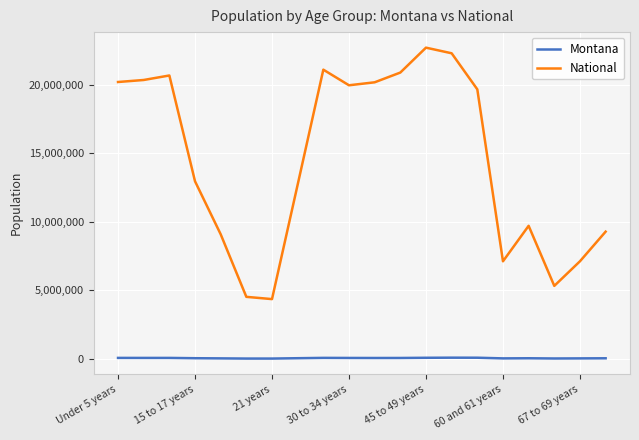

List the series in order of their overall mean, highest first.

National, Montana